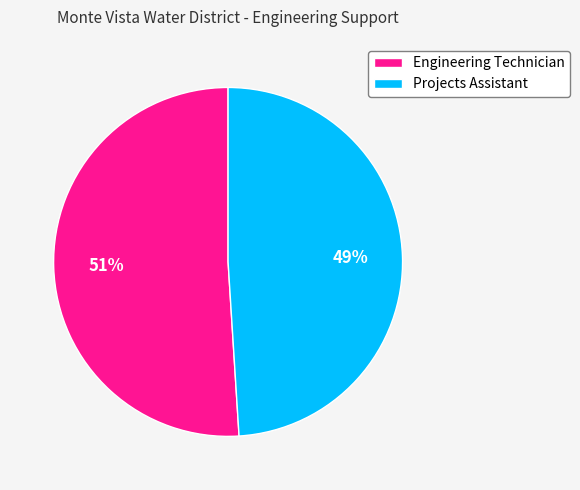

Count the number of slices in the pie.

2